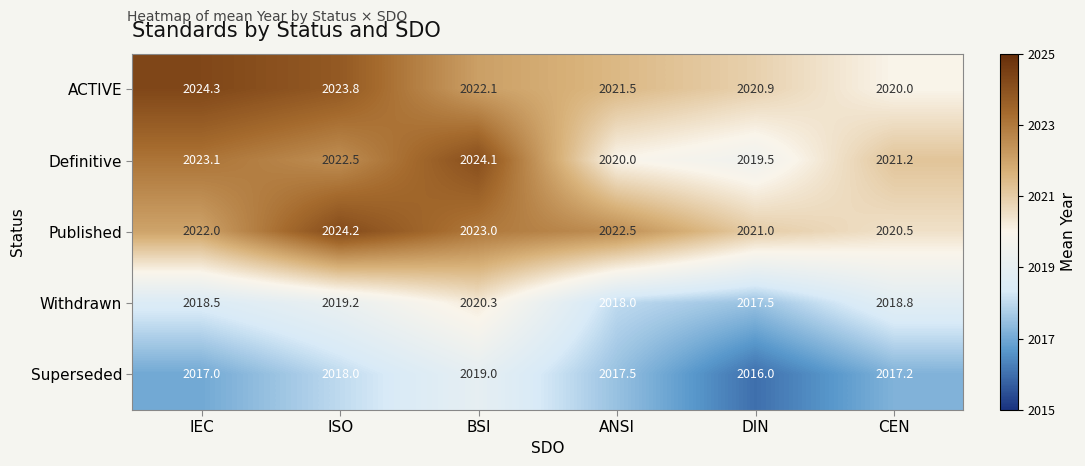

How many values in the Definitive series are below 2022?

3